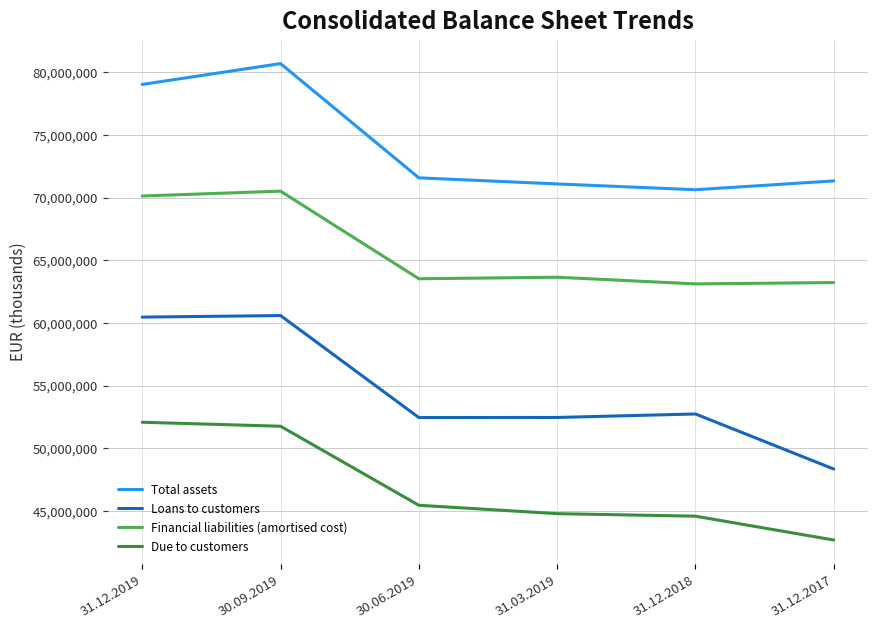

What is the spread (max minus min) of values at 31.12.2018?

26039904